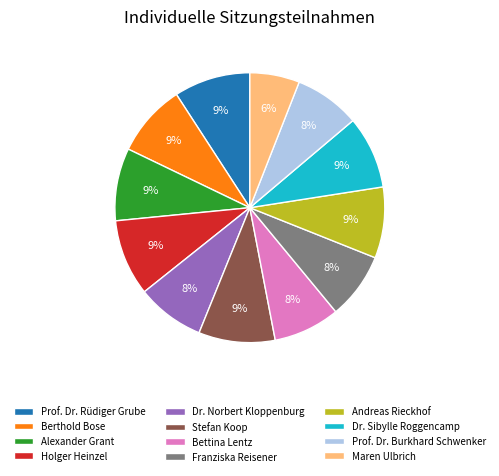

Which category has the smallest portion of the pie?

Maren Ulbrich